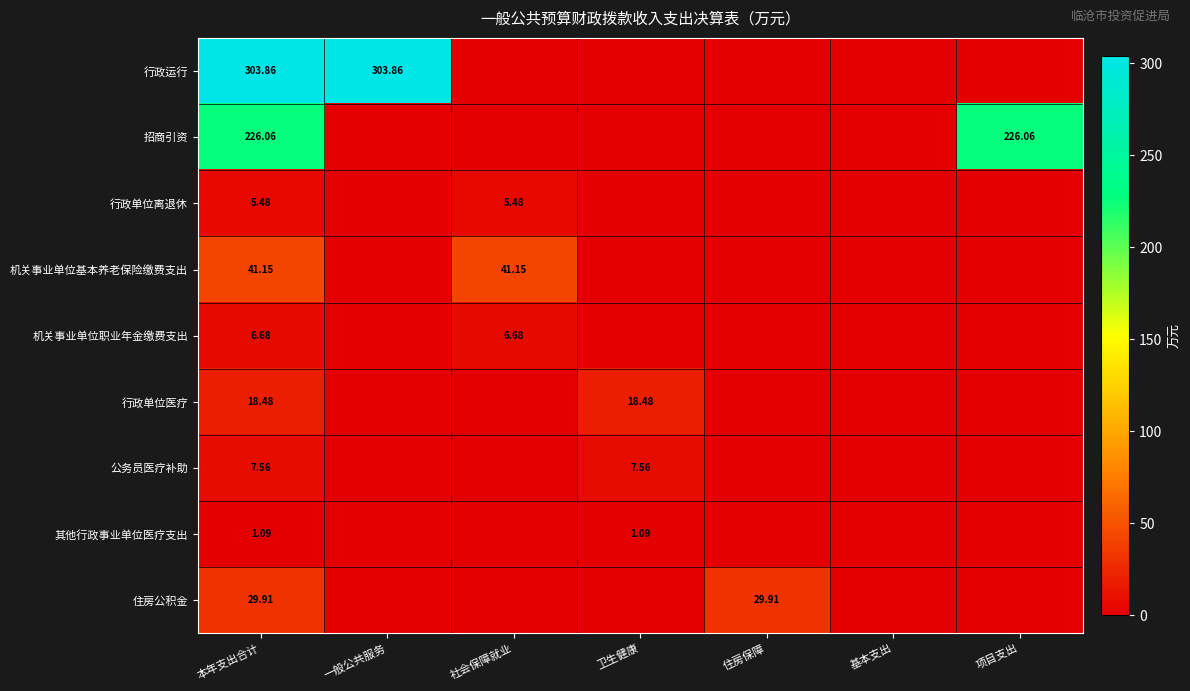

What is the difference between the highest and lowest values at 卫生健康?

18.5